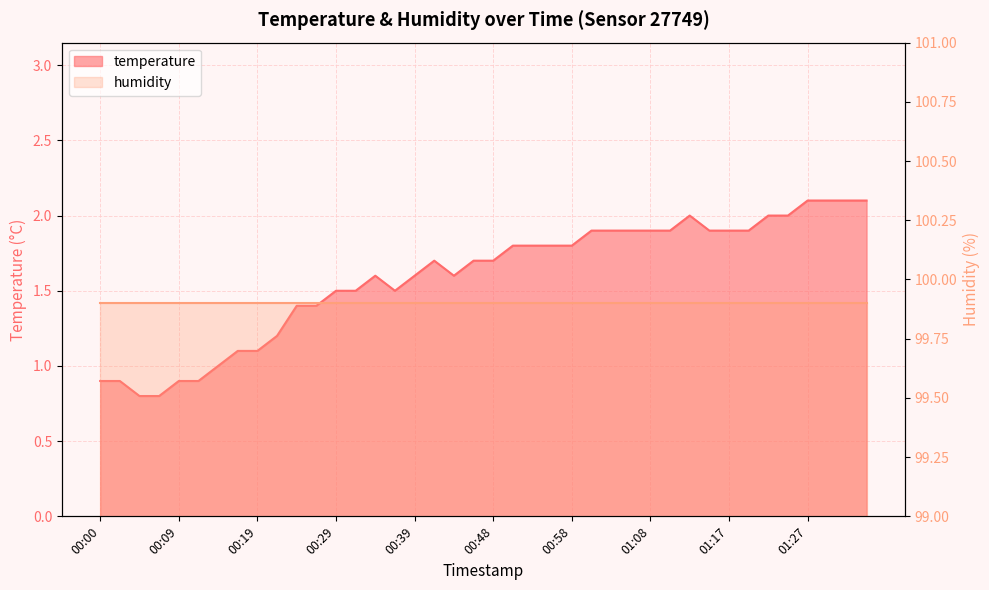

Which label corresponds to the largest value in the chart?

01:27